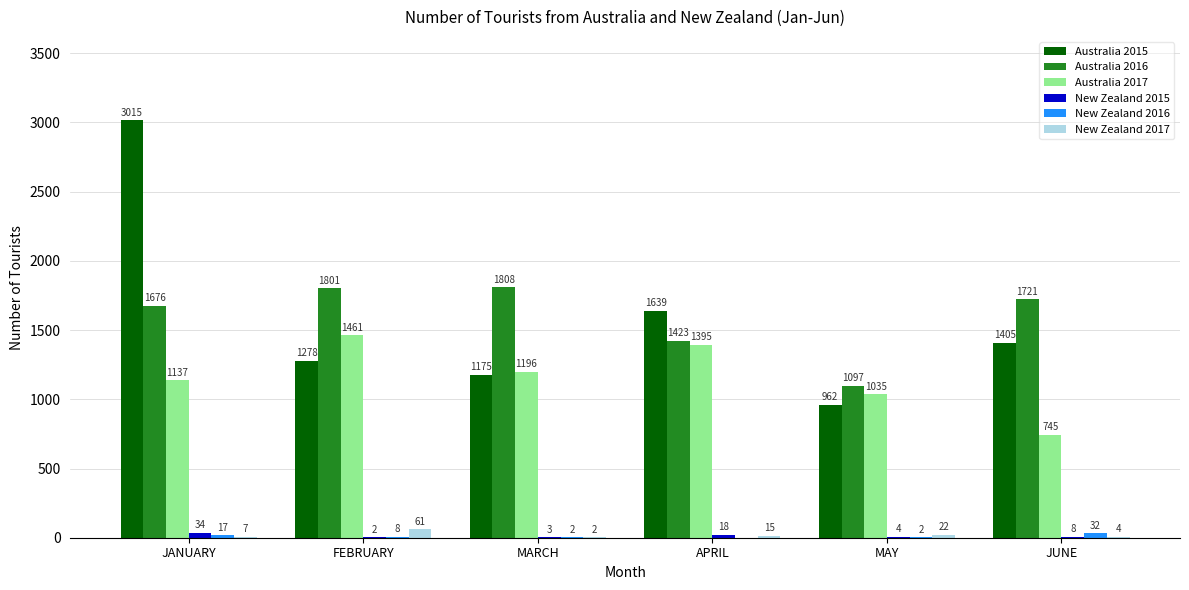

The Australia 2017 series shows 473 at MAY. True or false?

False